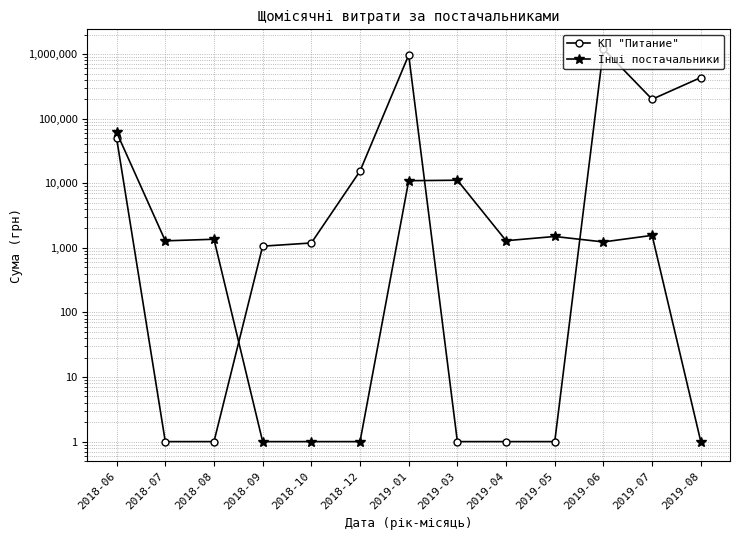

Is it true that Інші постачальники equals 2424.5 at 2018-08?

False